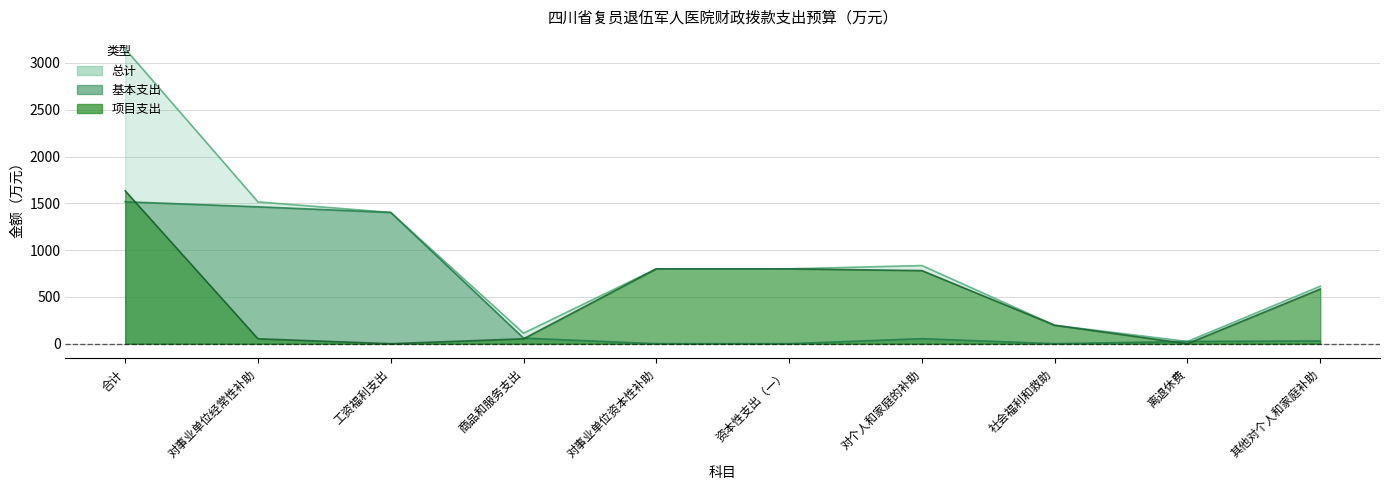

What is the label of the 8th point from the left?

社会福利和救助